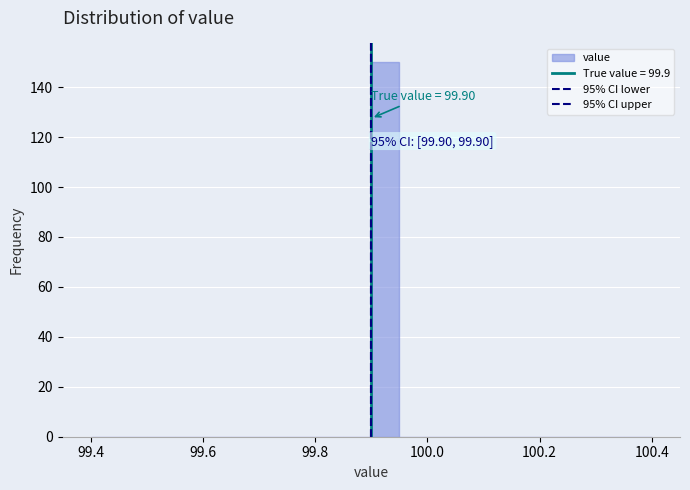

Read against the x-axis, roughly where is the centre of the tallest bar?

99.92